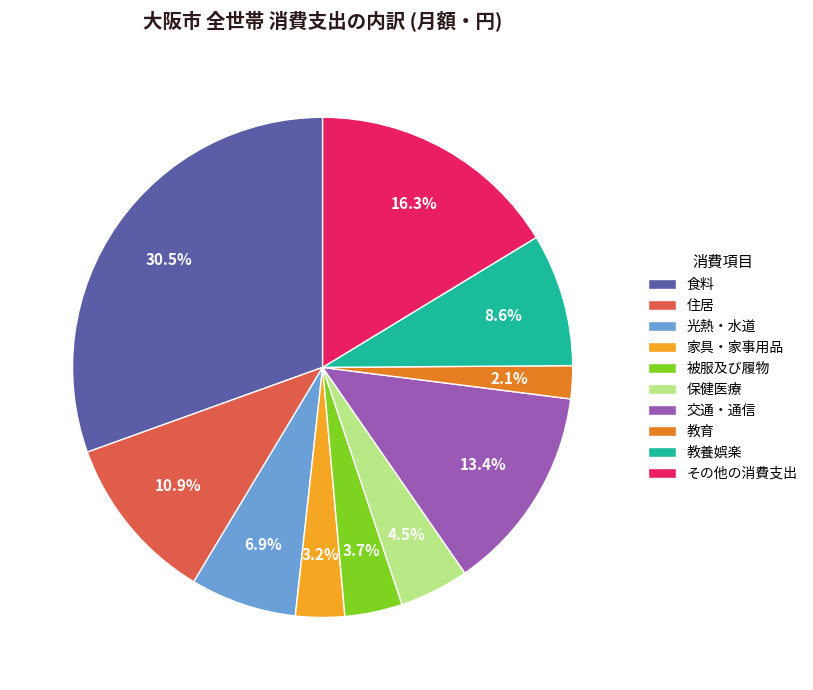

Which has a higher value, 光熱・水道 or 家具・家事用品?

光熱・水道